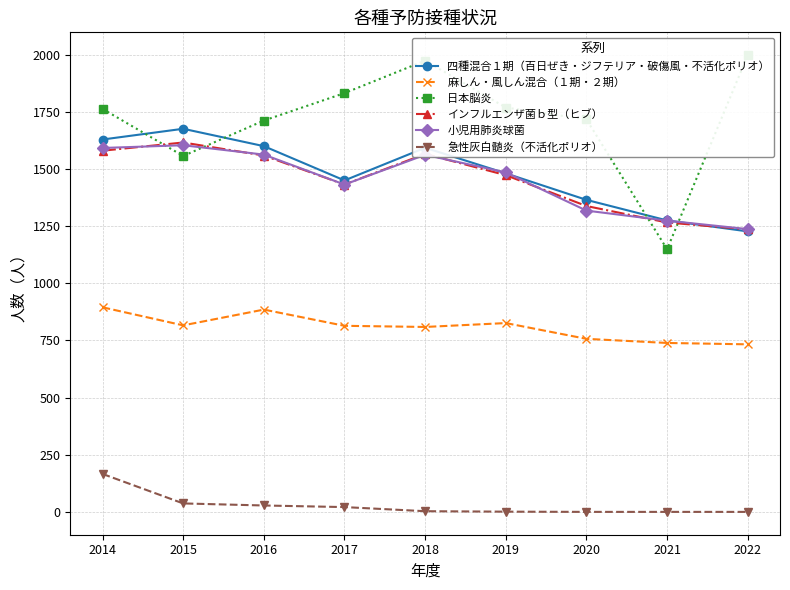

In 小児用肺炎球菌, how many points are higher than both neighbors (excluding endpoints)?

2